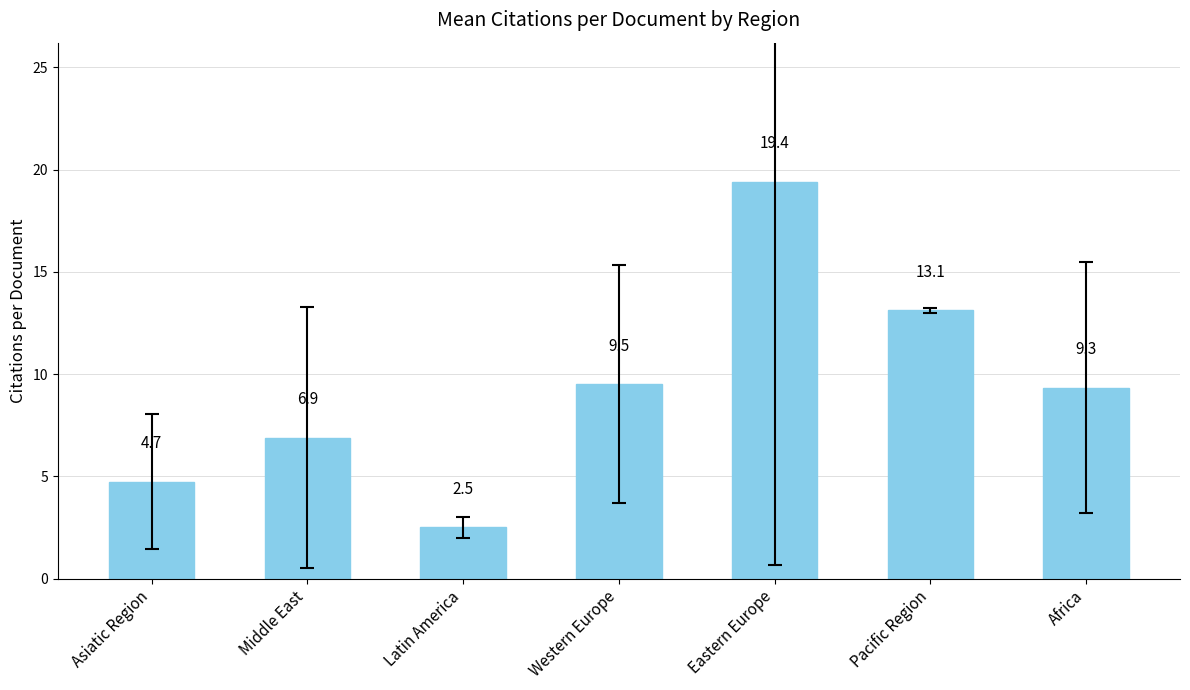

Reading left to right, list all the values displayed in this chart.

4.7	6.9	2.5	9.5	19.4	13.1	9.3